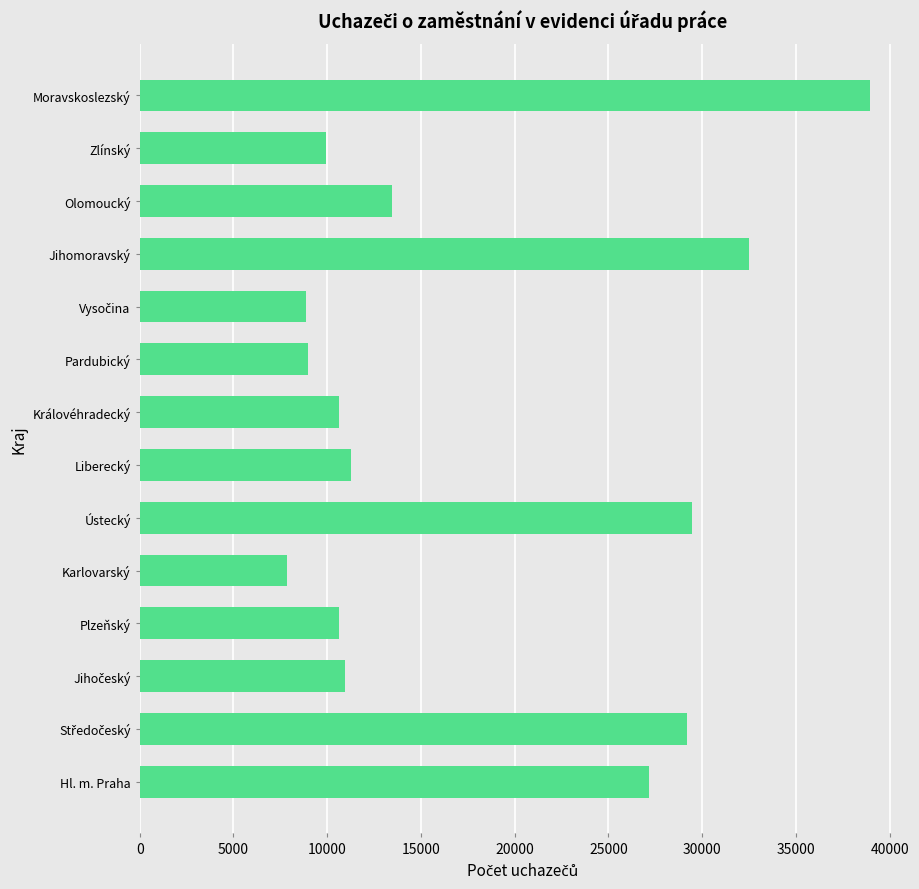

What is the sum of all values?

249792